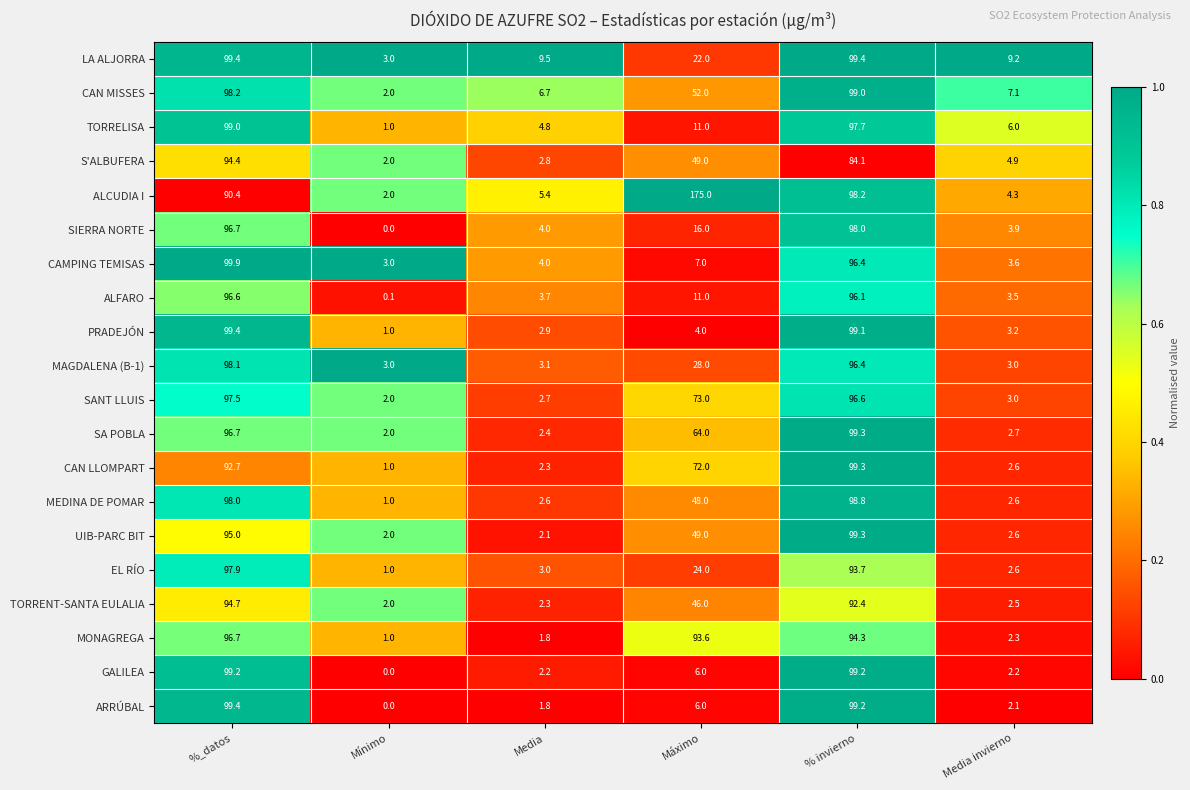

At how many categories does at least one series exceed 31?

3